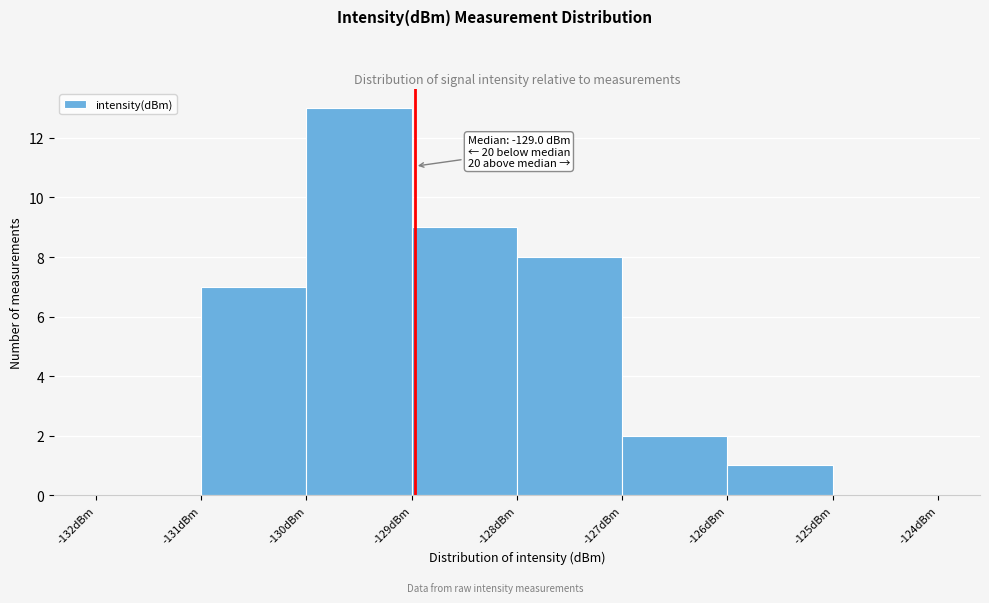

Which range on the x-axis has the tallest bar?

-130 to -129